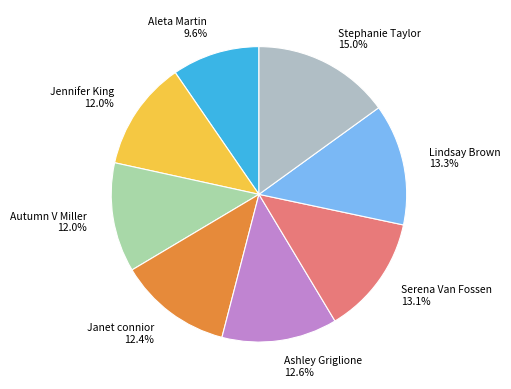

What percentage is the Autumn V Miller slice, to the nearest percent?

12%